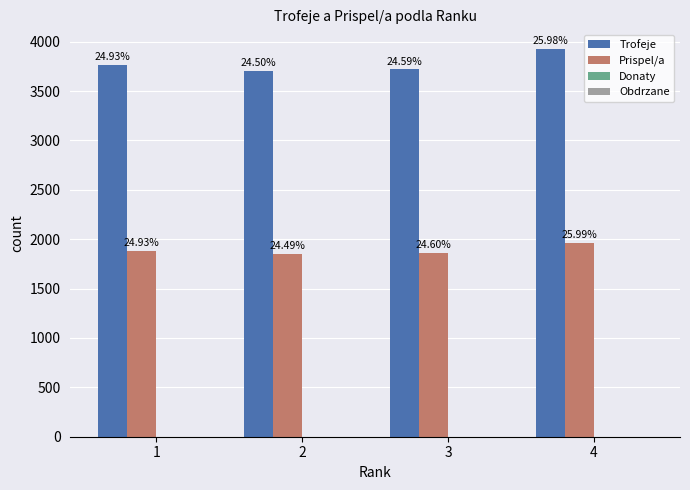

How many bars are there in total?

8